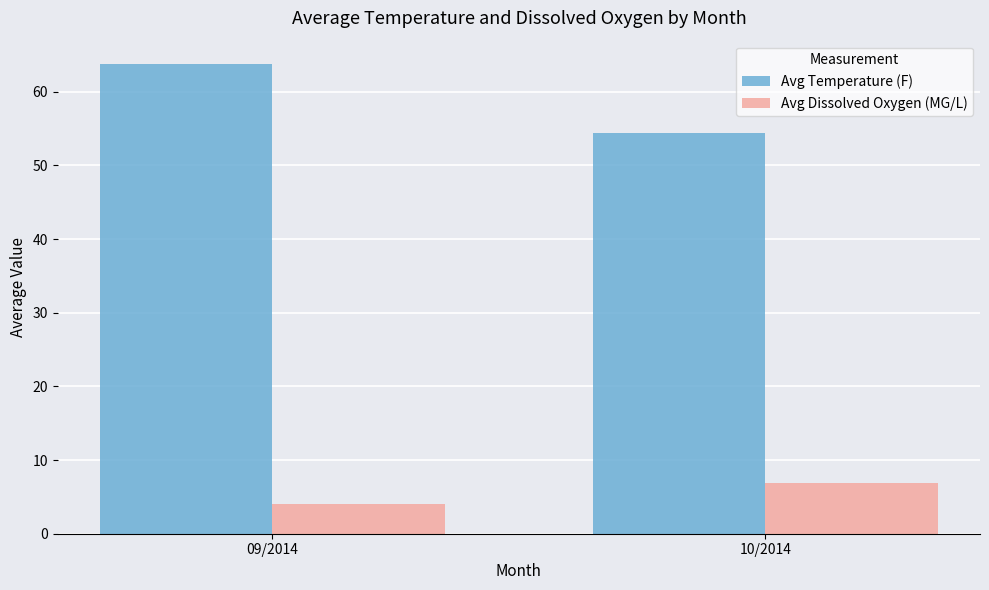

What is the spread (max minus min) of values at 09/2014?

59.7